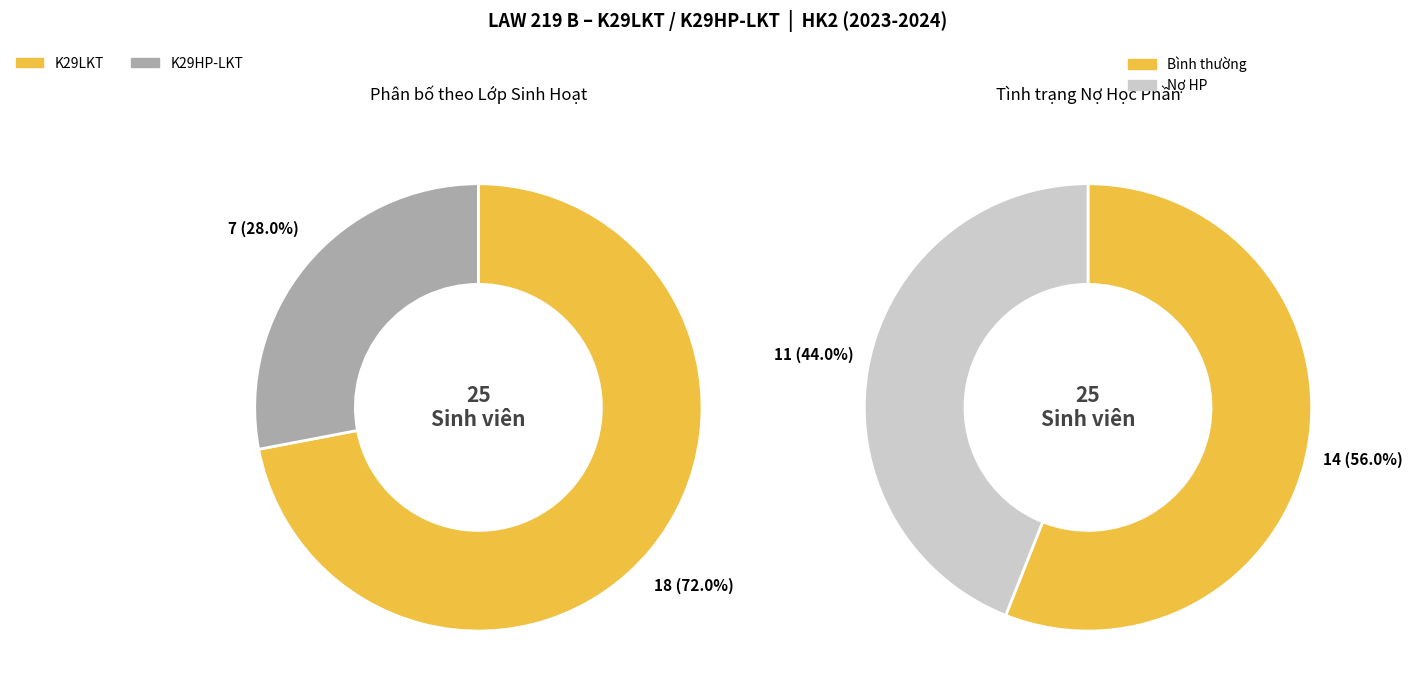

Approximately how many times larger is the value at K29HP-LKT compared to K29LKT?

0.4